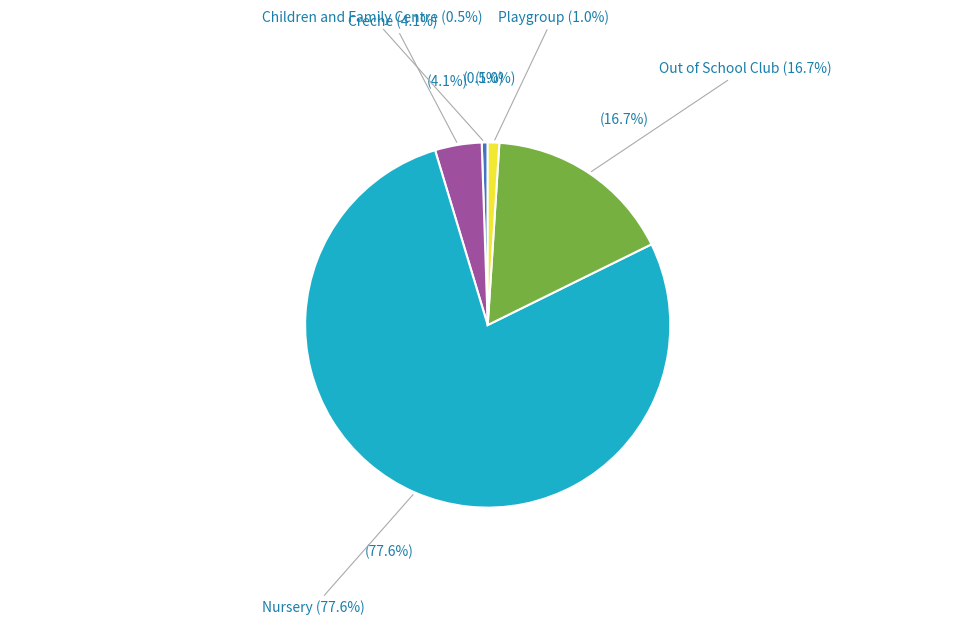

What percentage is the Nursery slice, to the nearest percent?

78%